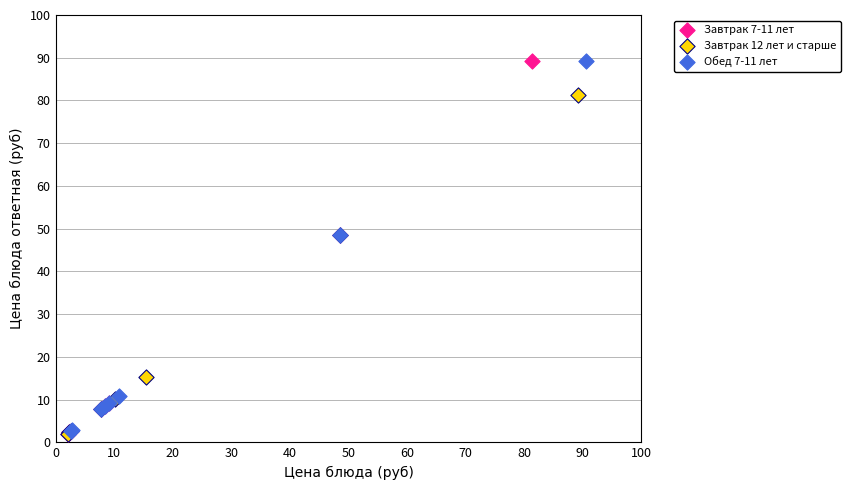

Which series has the widest spread of Y values?

Завтрак 7-11 лет